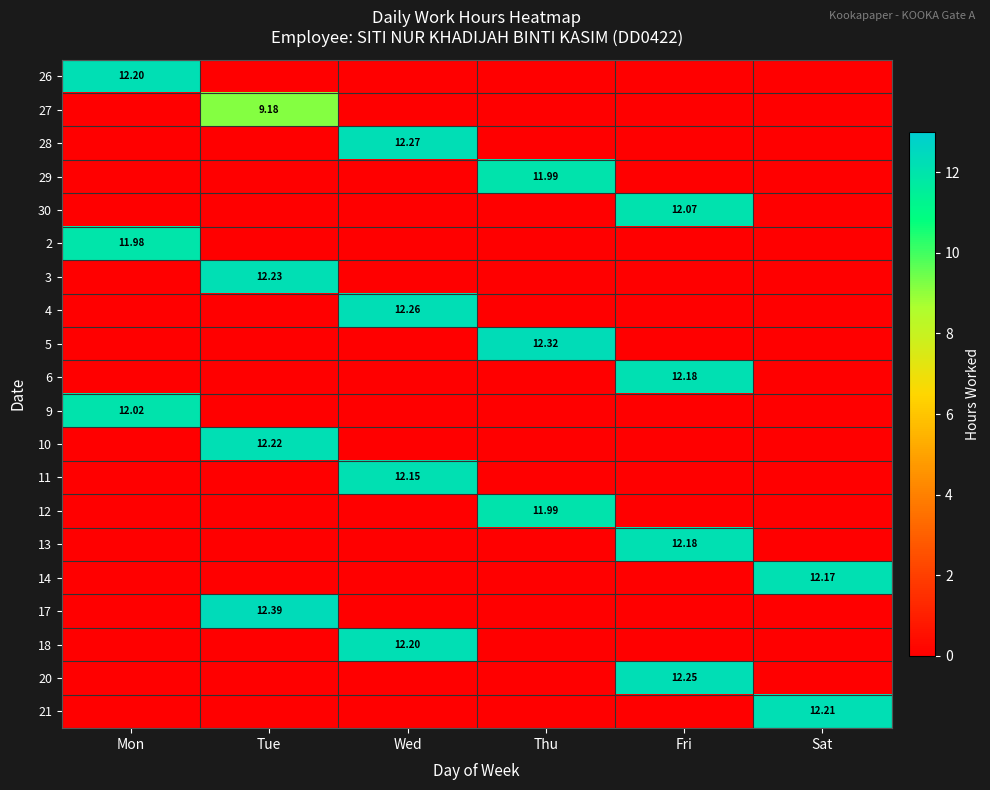

What is the approximate value of 9 at Mon?

12.0